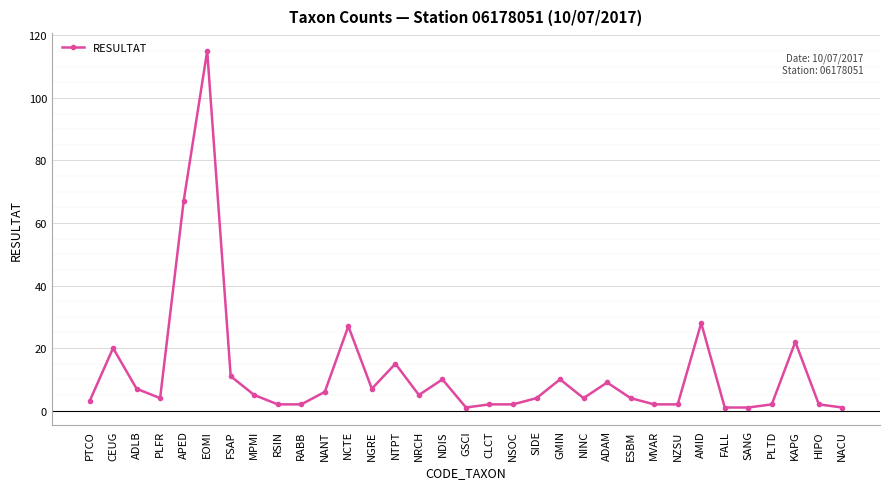

Count the number of categories in the chart.

33